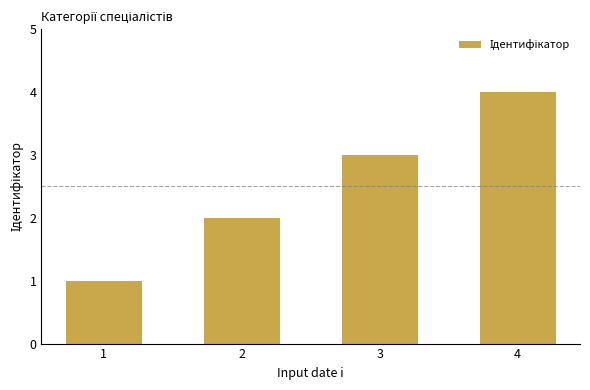

What is the value of the 2nd bar from the left?

2